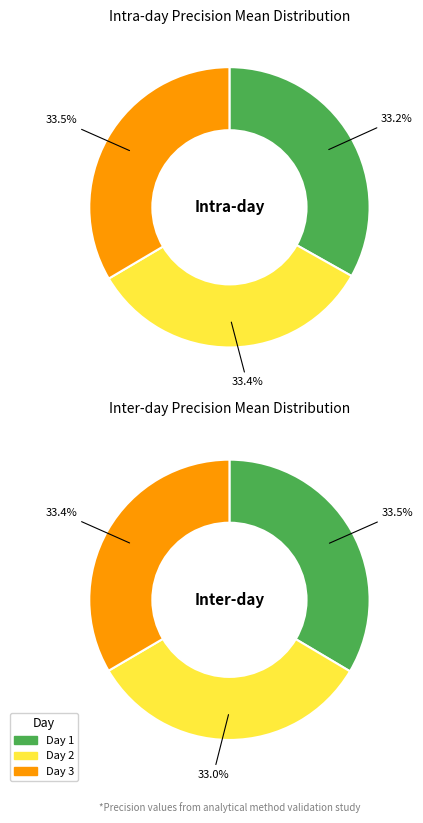

The Day 1 slice represents 33% of the pie. True or false?

True